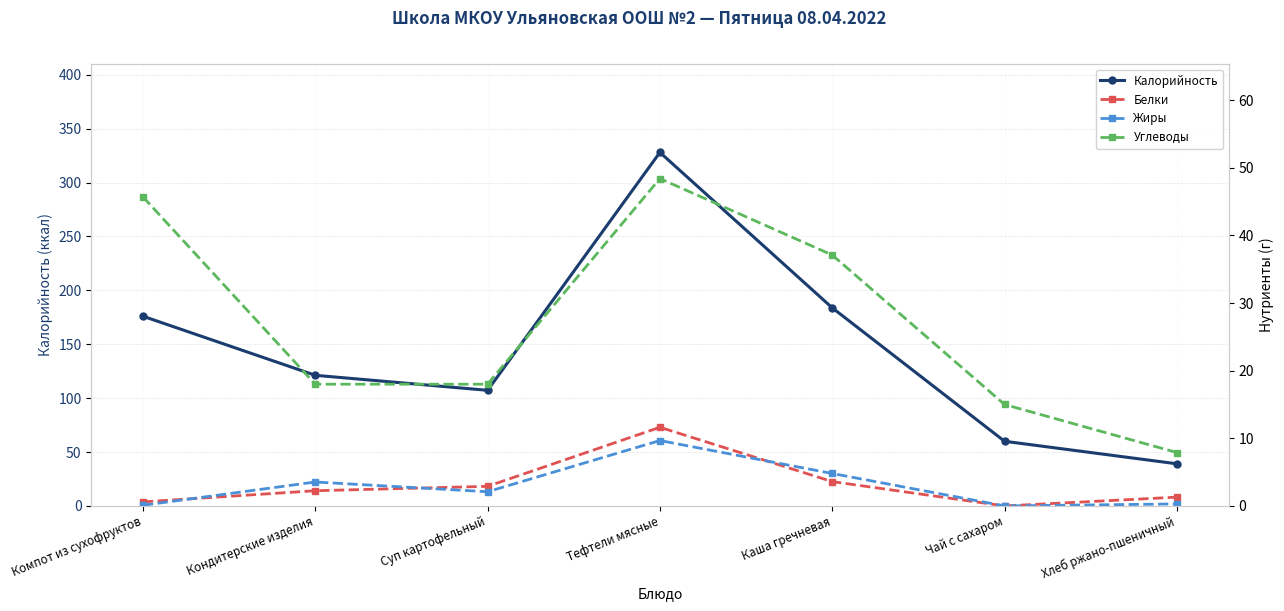

What is the difference between the second highest and minimum values in the Углеводы series?

37.8